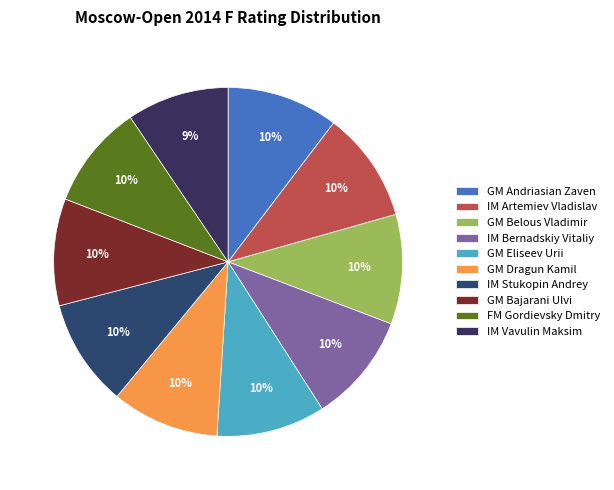

To the nearest percent, what portion does IM Vavulin Maksim represent?

9%